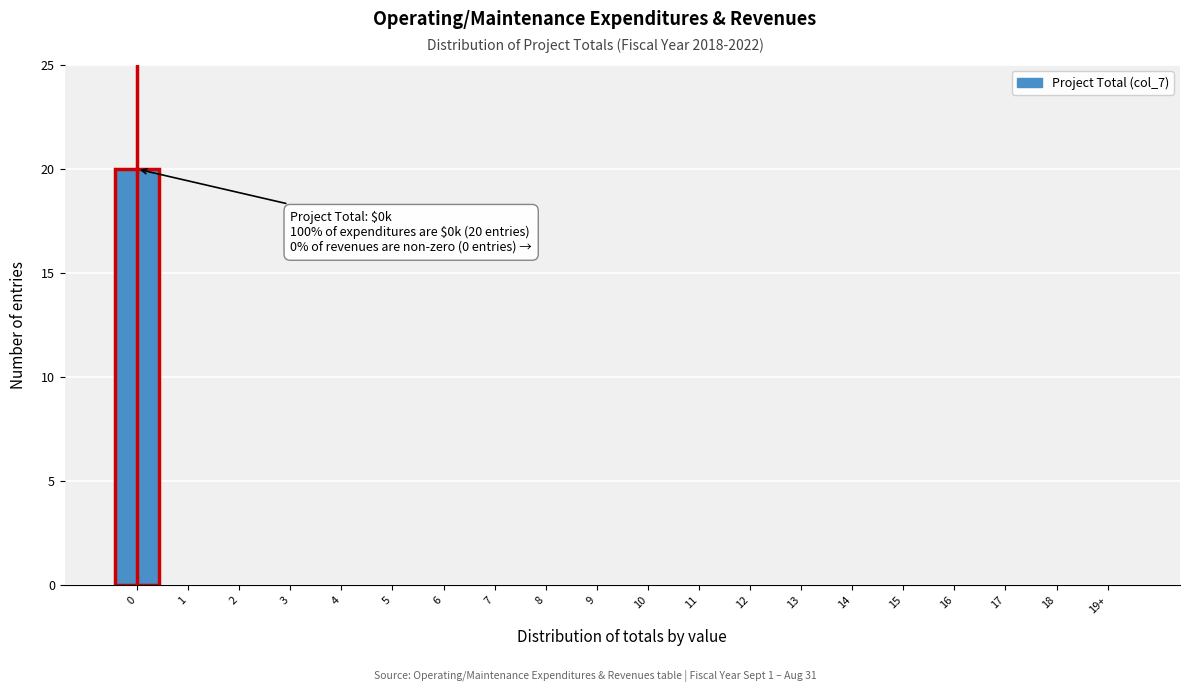

Reading left to right, what are all the values shown in this chart?

0=20	1=0	2=0	3=0	4=0	5=0	6=0	7=0	8=0	9=0	10=0	11=0	12=0	13=0	14=0	15=0	16=0	17=0	18=0	19+=0